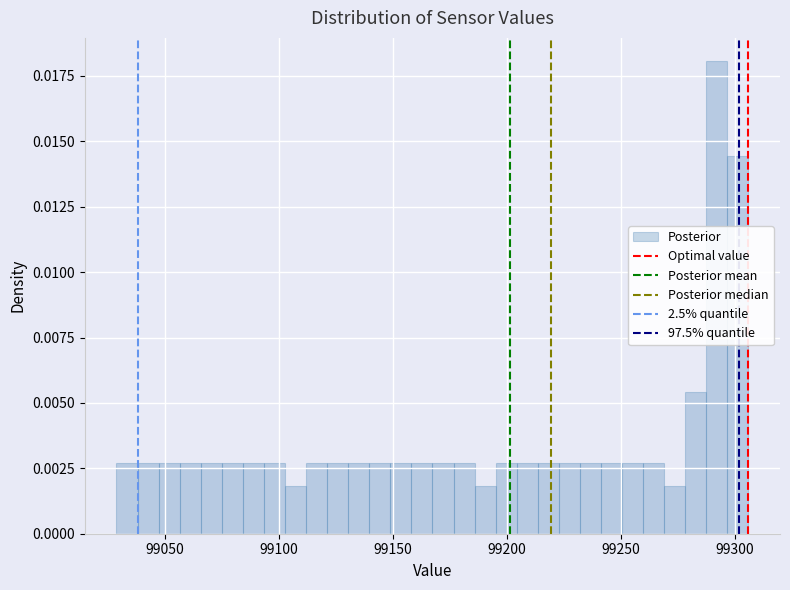

Read against the x-axis, roughly where is the centre of the tallest bar?

99290